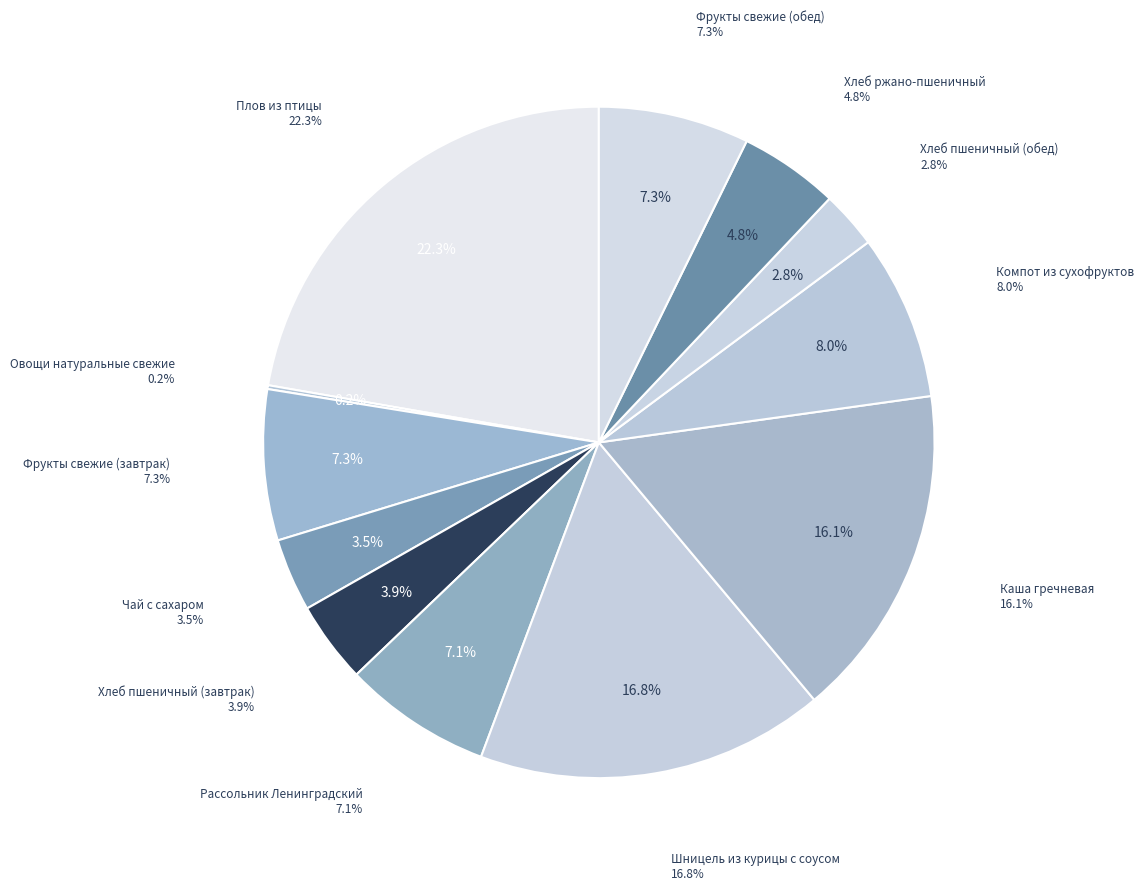

Which has a higher value, Овощи натуральные свежие or Плов из птицы?

Плов из птицы